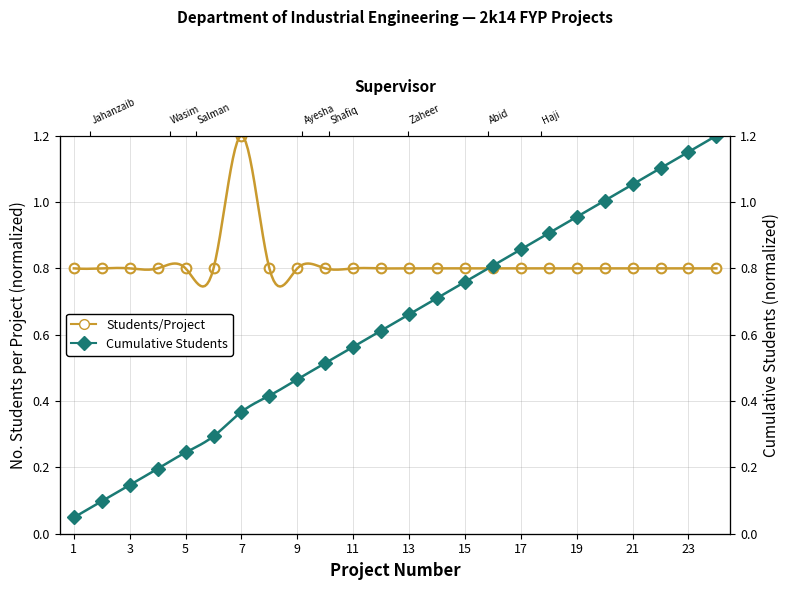

What is the difference between the maximum and minimum values in the Cumulative Students series?

1.2